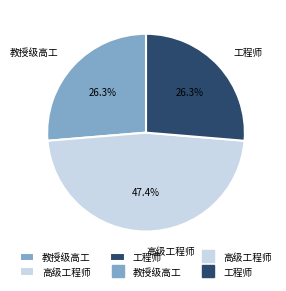

What is the largest slice in the pie chart?

高级工程师